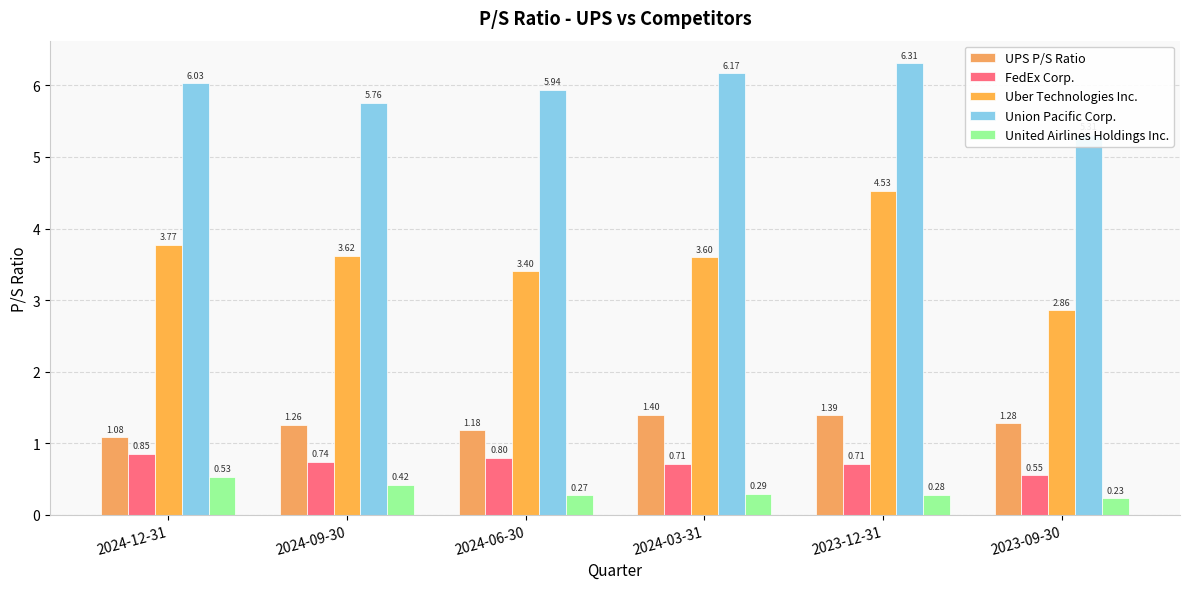

What is the average value of the UPS P/S Ratio series?

1.3